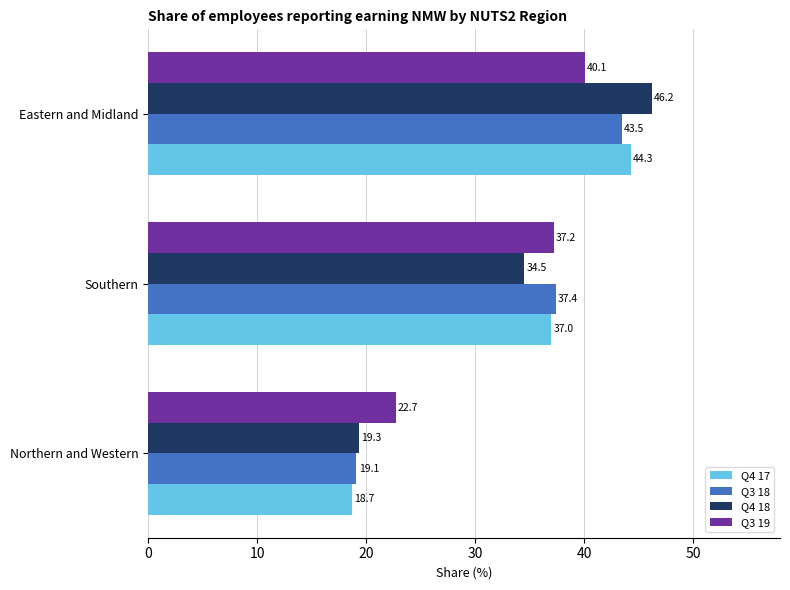

The Q4 17 series shows 44.3 at Eastern and Midland. True or false?

True